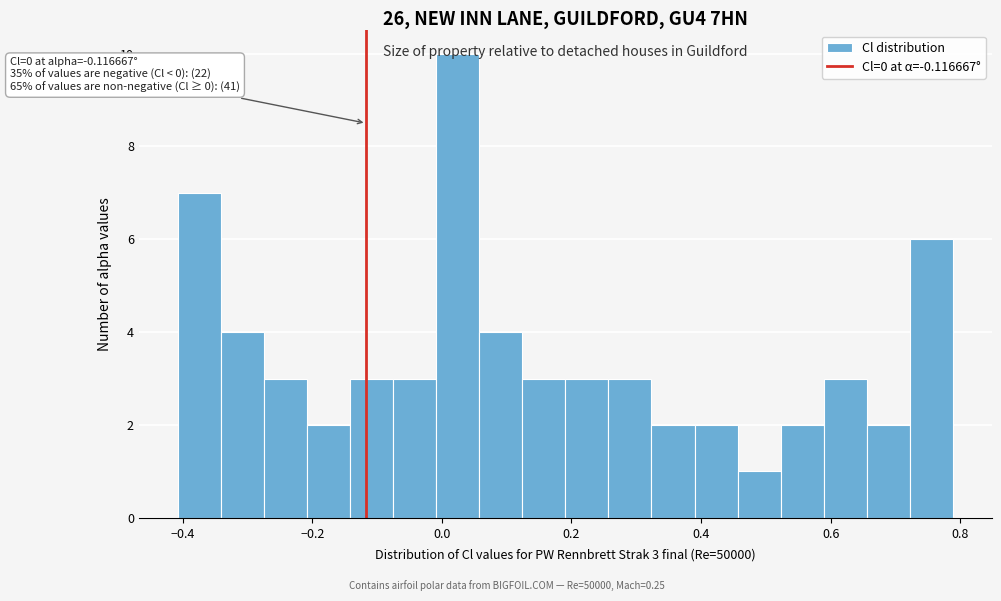

Read against the x-axis, roughly where is the centre of the tallest bar?

0.02